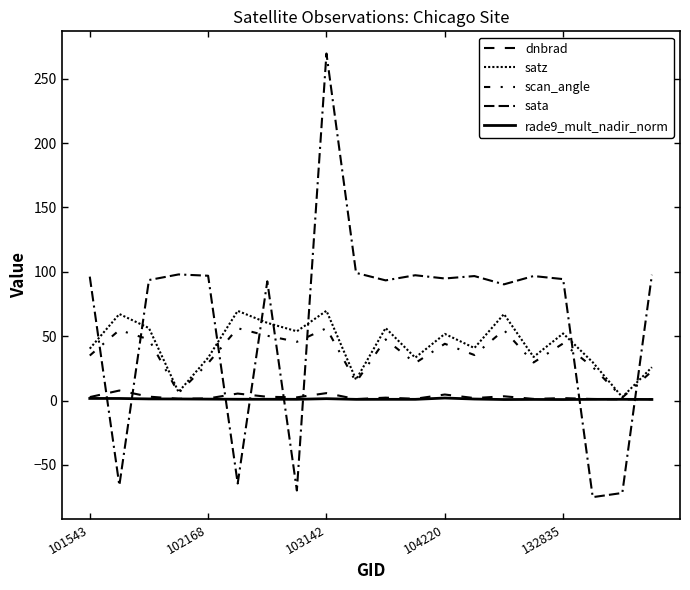

What is the difference between the maximum and minimum values in the dnbrad series?

6.8